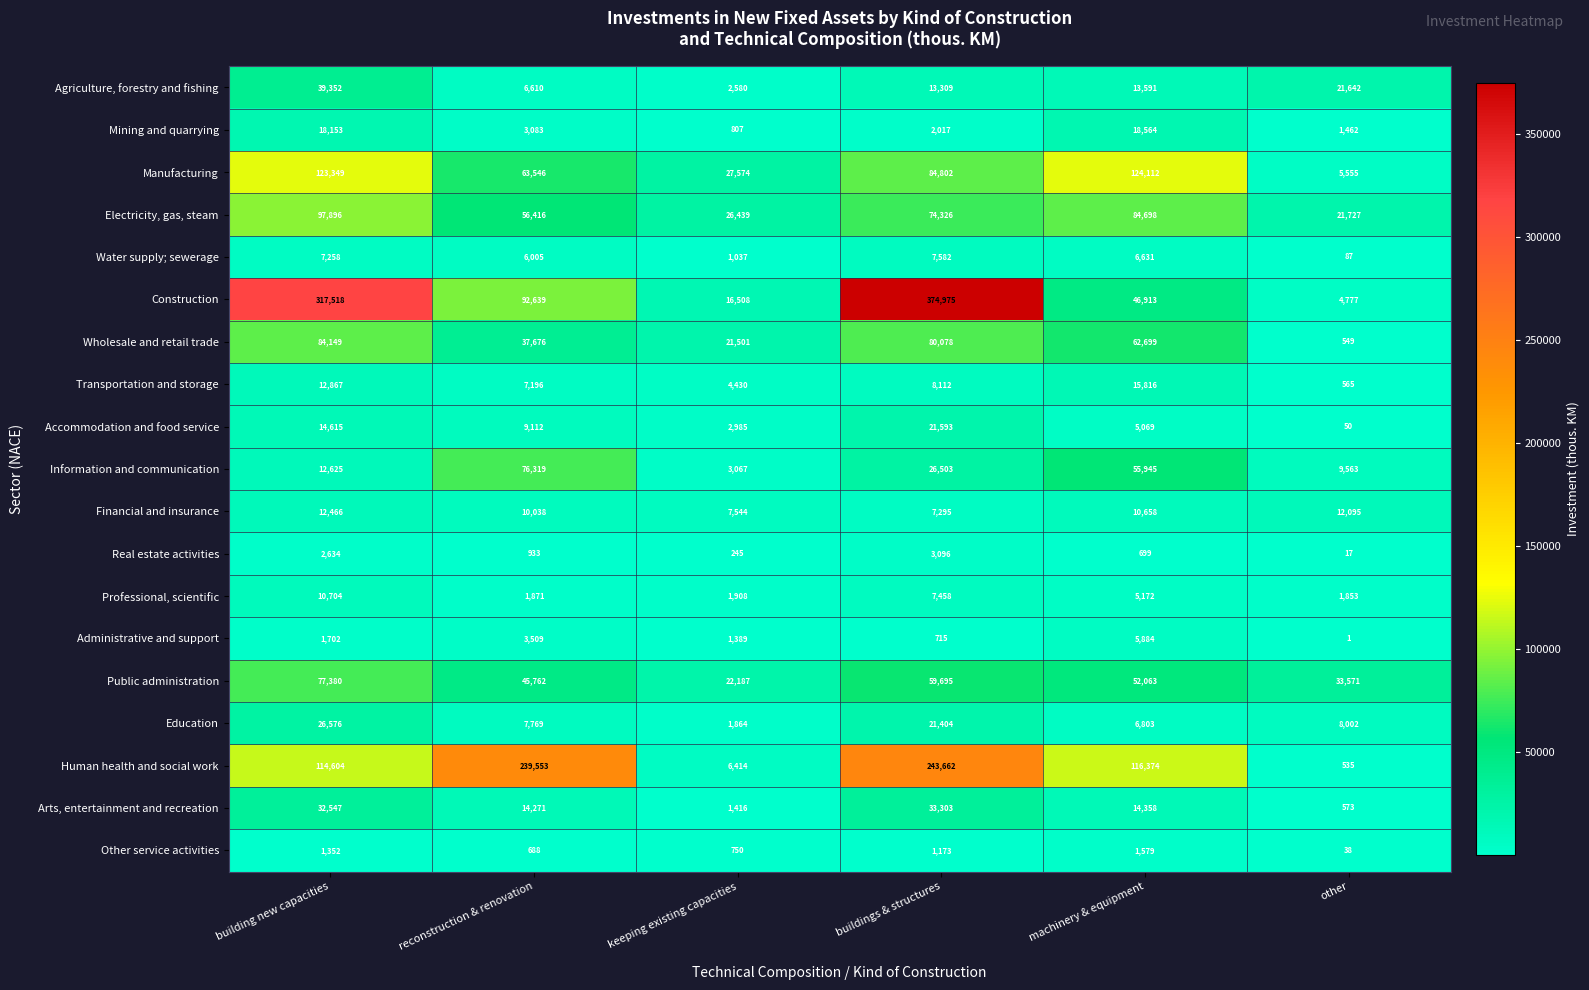

At which category does the chart reach its peak across all series?

buildings & structures